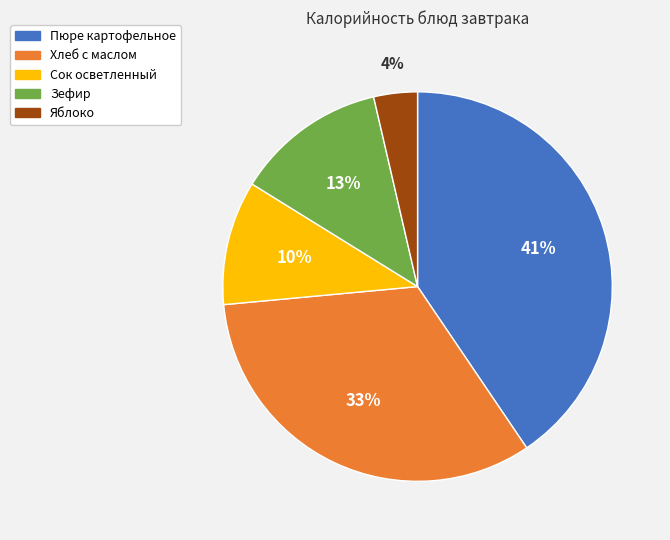

What is the ratio of the value at Яблоко to the value at Хлеб с маслом?

0.1